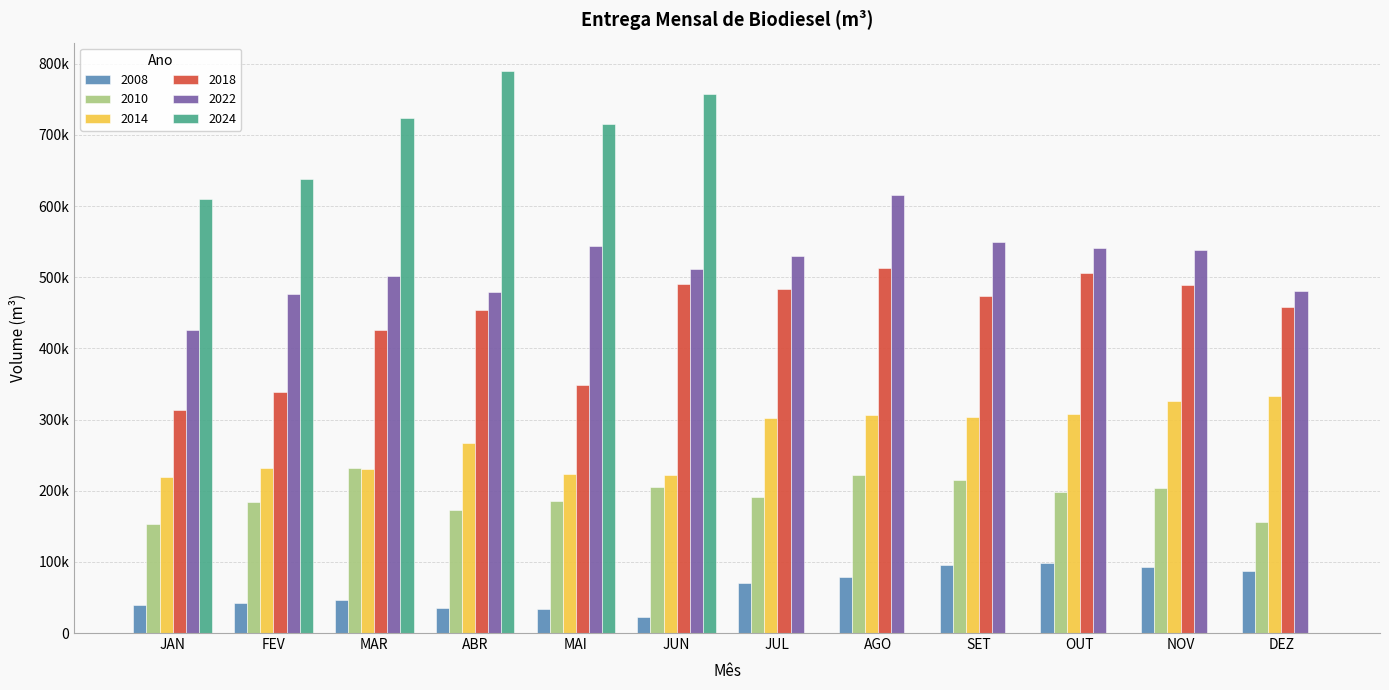

What is the value of the 2022 bar at the 12th from the left?

480995